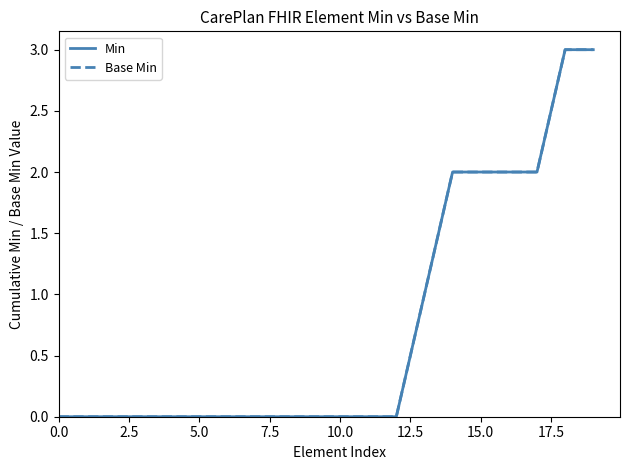

Is this an area chart (filled region under the line)?

No